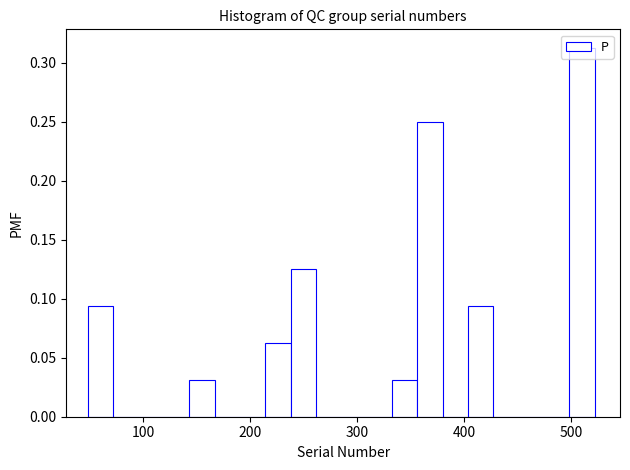

Around what value on the x-axis is the tallest bar? Give the approximate position of its centre, as read against the axis.

510